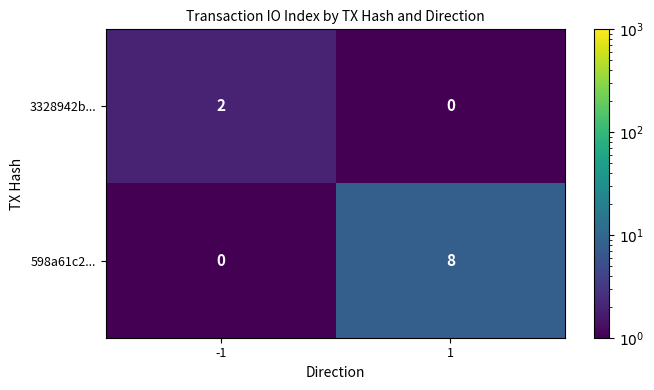

Which series has the largest total across all categories?

598a61c2...